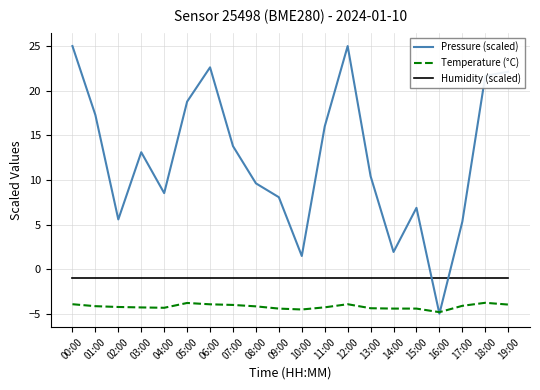

Rank the series by their maximum value, from highest to lowest.

Pressure (scaled), Humidity (scaled), Temperature (°C)